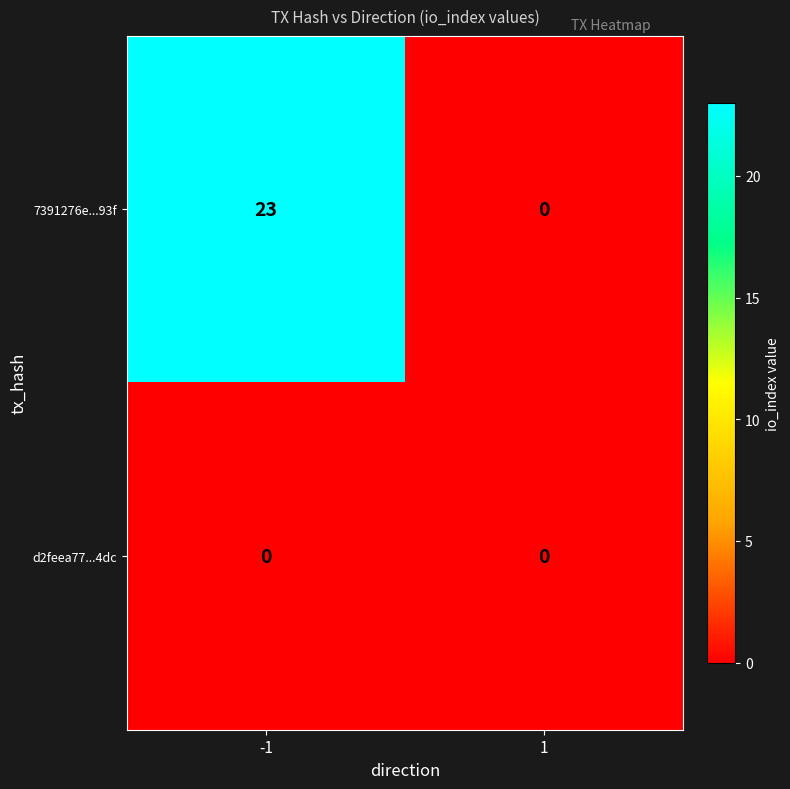

What is the total value across all series at -1?

23